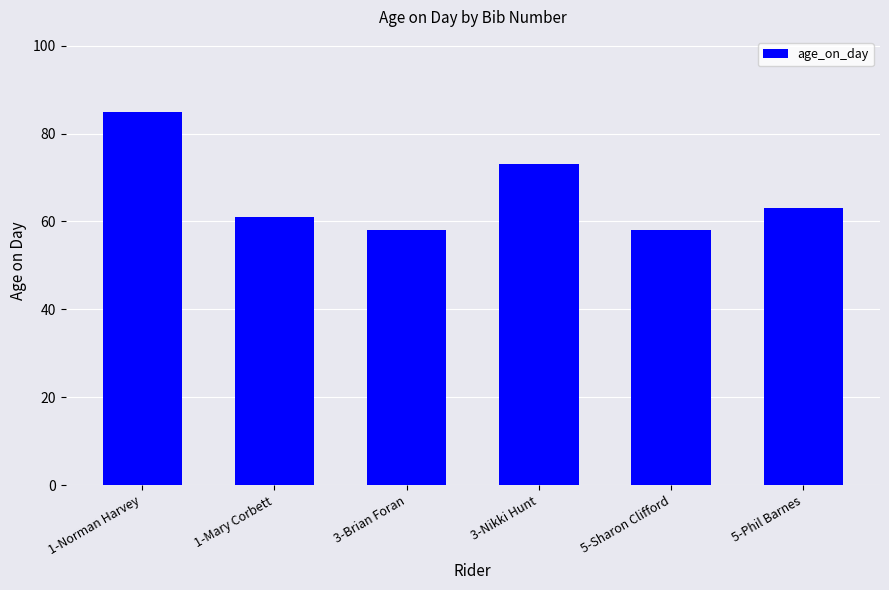

Which has a higher value, 3-Brian Foran or 1-Norman Harvey?

1-Norman Harvey